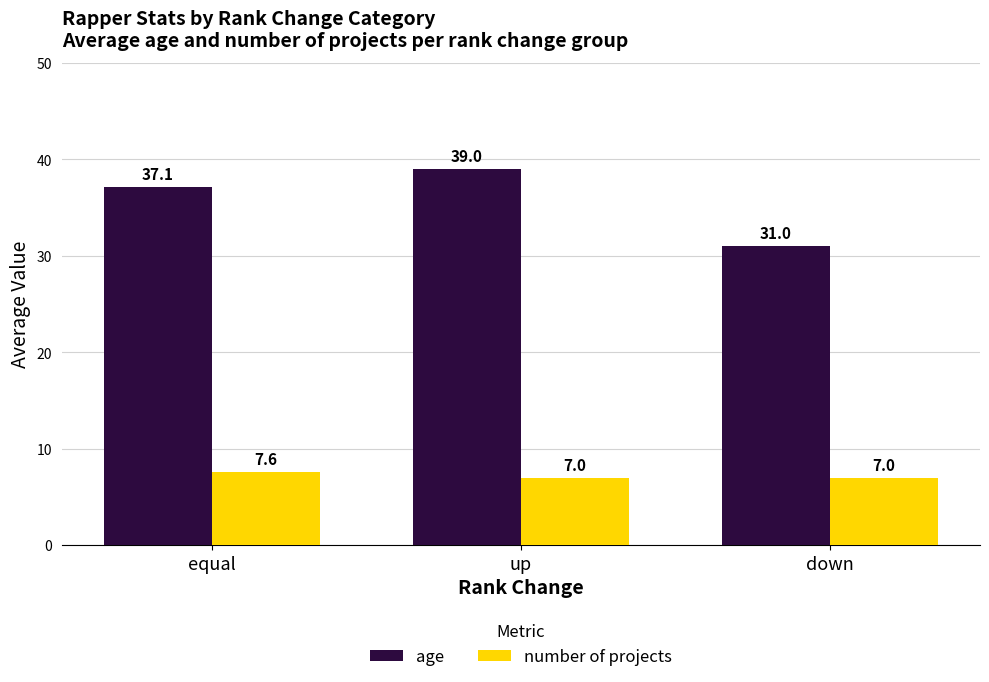

What is the difference between the maximum and second lowest values in the number of projects series?

0.6